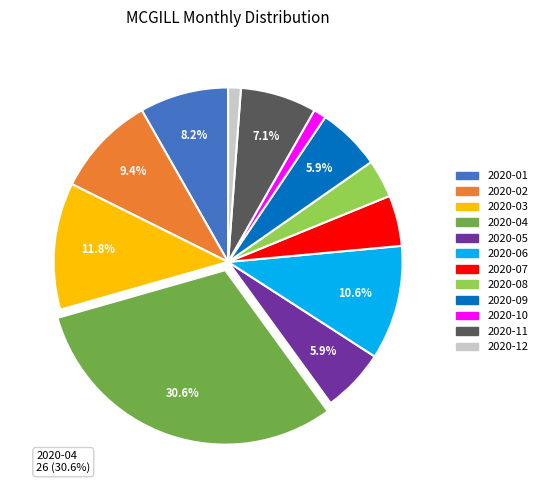

Is there any slice that represents more than half of the pie?

No